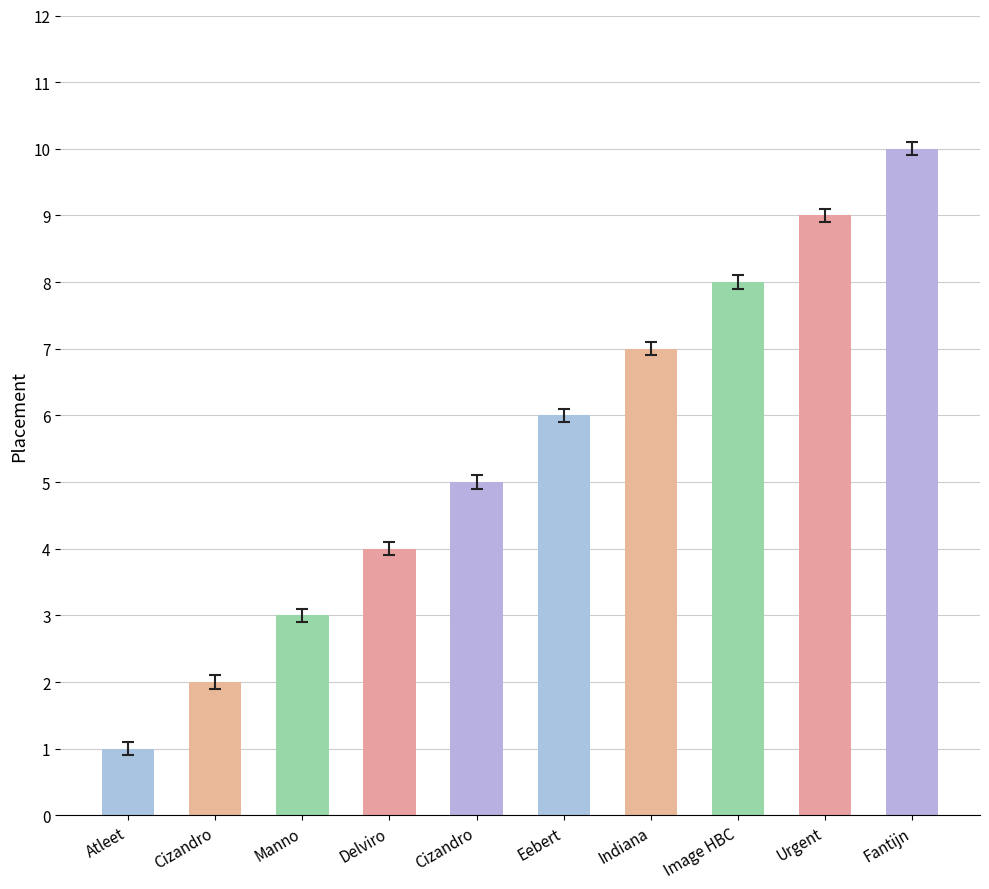

List the labels in order of value, smallest first.

Atleet, Cizandro, Manno, Delviro, Cizandro, Eebert, Indiana, Image HBC, Urgent, Fantijn